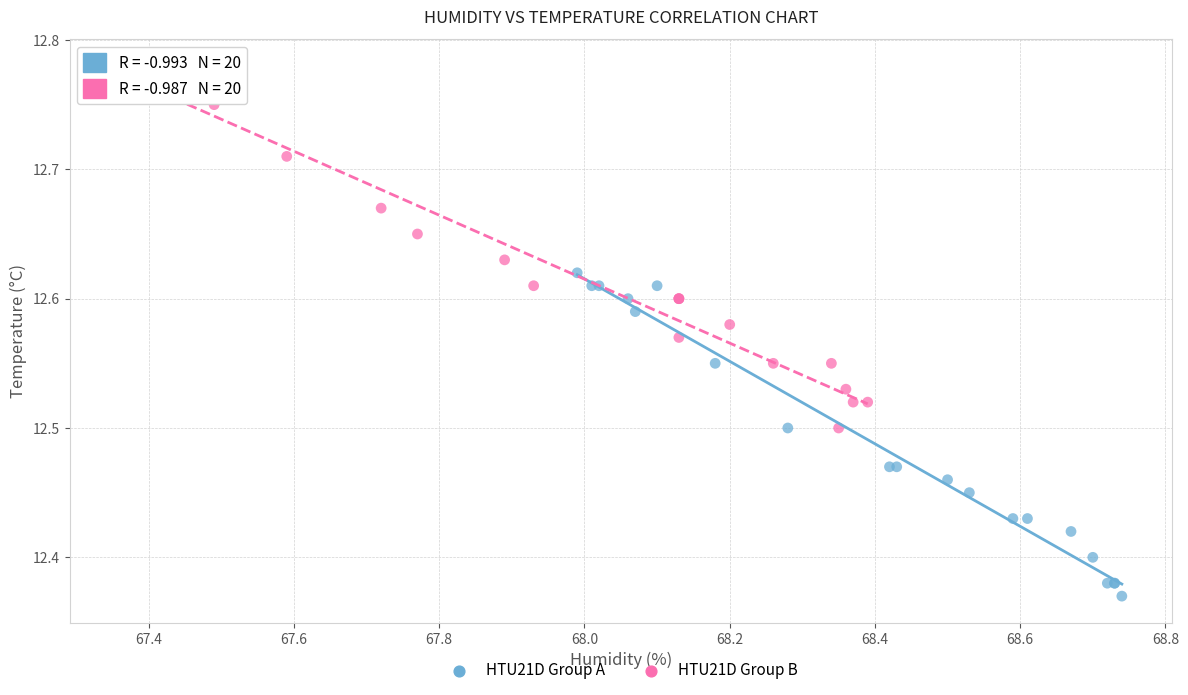

Which series has the largest Y range (max minus min)?

HTU21D Group B